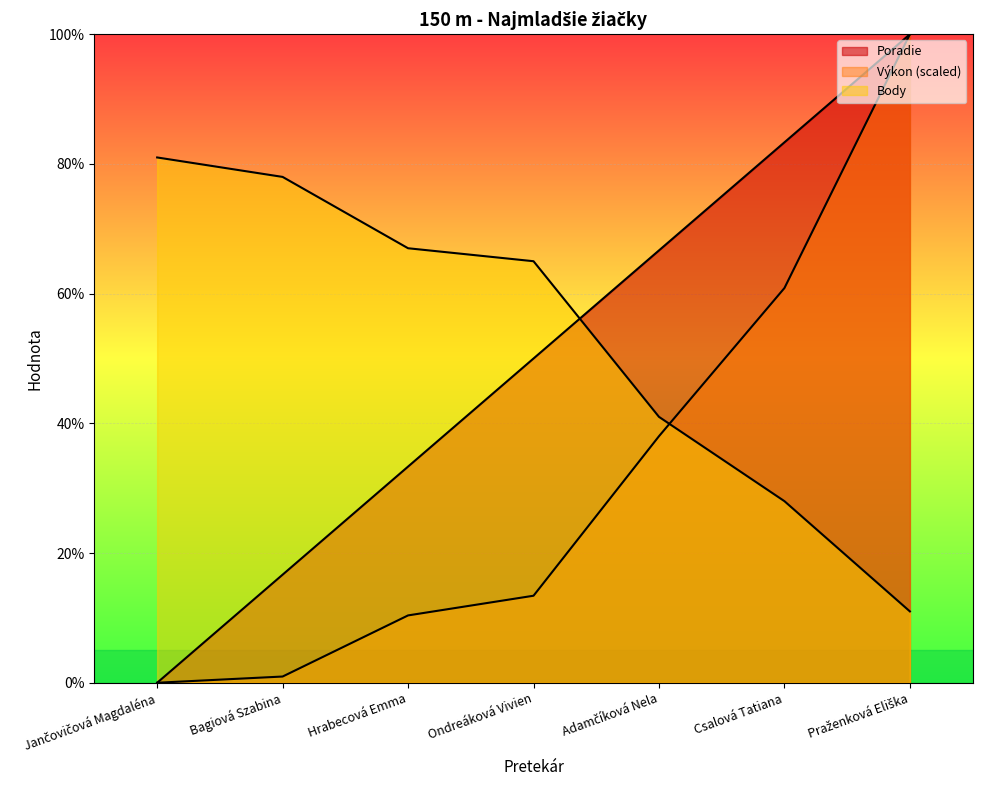

At how many categories does at least one series exceed 22?

7